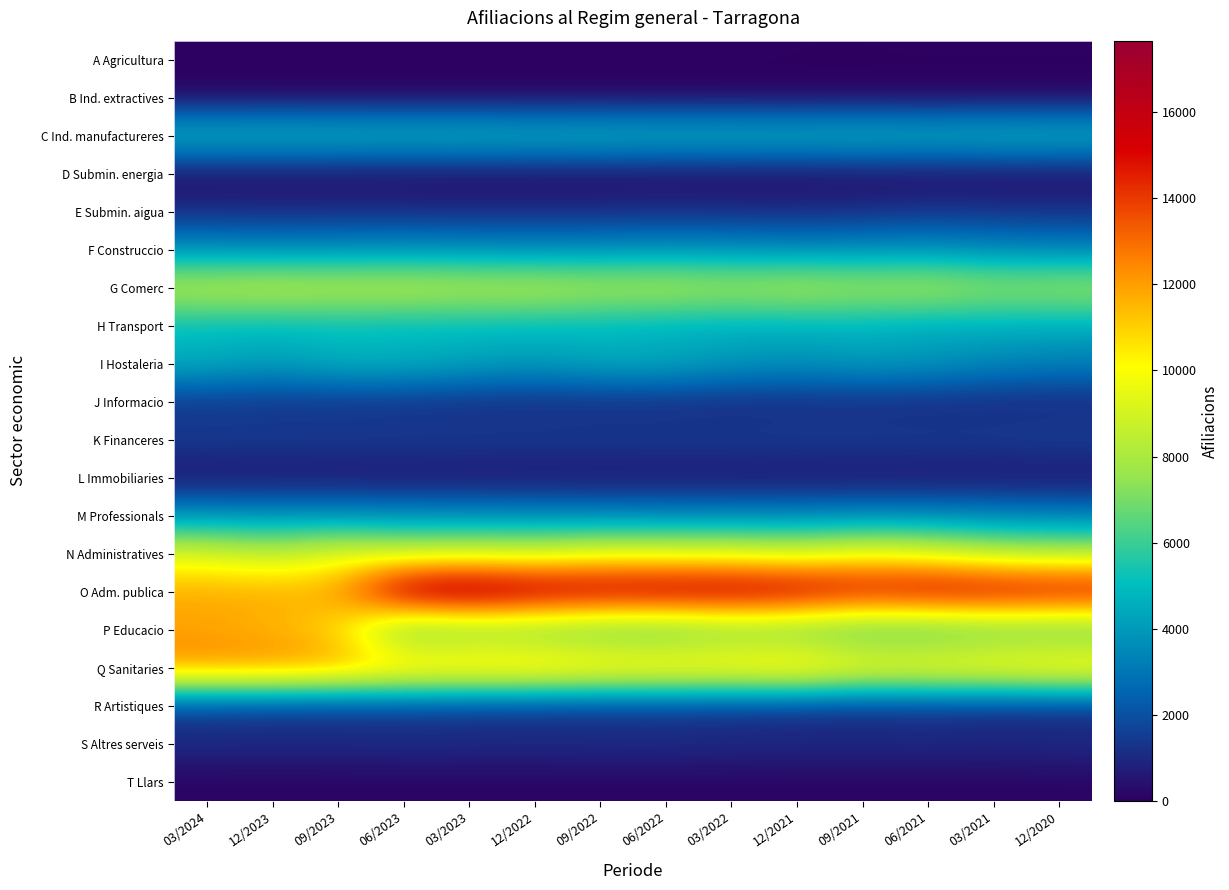

Reading left to right, extract all data points from this chart.

A Agricultura: 03/2024=60	12/2023=55	09/2023=55	06/2023=55	03/2023=50	12/2022=50	09/2022=50	06/2022=50	03/2022=50	12/2021=35	09/2021=35	06/2021=40	03/2021=40	12/2020=40
B Ind. extractives: 03/2024=5	12/2023=5	09/2023=5	06/2023=5	03/2023=5	12/2022=5	09/2022=5	06/2022=5	03/2022=5	12/2021=5	09/2021=5	06/2021=5	03/2021=5	12/2020=5
C Ind. manufactureres: 03/2024=5385	12/2023=5405	09/2023=5390	06/2023=5330	03/2023=5390	12/2022=5255	09/2022=5355	06/2022=5200	03/2022=5280	12/2021=5195	09/2021=5350	06/2021=5160	03/2021=5335	12/2020=5290
D Submin. energia: 03/2024=105	12/2023=105	09/2023=105	06/2023=110	03/2023=105	12/2022=110	09/2022=105	06/2022=105	03/2022=105	12/2021=105	09/2021=105	06/2021=105	03/2021=110	12/2020=110
E Submin. aigua: 03/2024=1110	12/2023=1080	09/2023=1095	06/2023=1075	03/2023=1050	12/2022=1060	09/2022=1075	06/2022=1105	03/2022=1080	12/2021=1080	09/2021=1140	06/2021=1340	03/2021=1265	12/2020=1260
F Construccio: 03/2024=3660	12/2023=3545	09/2023=3615	06/2023=3695	03/2023=3630	12/2022=3540	09/2022=3615	06/2022=3695	03/2022=3670	12/2021=3500	09/2021=3605	06/2021=3630	03/2021=3445	12/2020=3265
G Comerc: 03/2024=8745	12/2023=8980	09/2023=8755	06/2023=8890	03/2023=8650	12/2022=8765	09/2022=8415	06/2022=8615	03/2022=8230	12/2021=8600	09/2021=8185	06/2021=8480	03/2021=7885	12/2020=8105
H Transport: 03/2024=4850	12/2023=4725	09/2023=4905	06/2023=4705	03/2023=4830	12/2022=4760	09/2022=4725	06/2022=4440	03/2022=4505	12/2021=4485	09/2021=4610	06/2021=4310	03/2021=4485	12/2020=4435
I Hostaleria: 03/2024=4720	12/2023=4245	09/2023=4820	06/2023=4825	03/2023=4435	12/2022=4150	09/2022=4605	06/2022=4620	03/2022=4085	12/2021=3875	09/2021=4190	06/2021=4060	03/2021=3580	12/2020=3350
J Informacio: 03/2024=1220	12/2023=1185	09/2023=1120	06/2023=1065	03/2023=990	12/2022=985	09/2022=960	06/2022=950	03/2022=905	12/2021=945	09/2021=910	06/2021=895	03/2021=895	12/2020=890
K Financeres: 03/2024=1605	12/2023=1595	09/2023=1615	06/2023=1600	03/2023=1595	12/2022=1590	09/2022=1580	06/2022=1590	03/2022=1595	12/2021=1640	09/2021=1645	06/2021=1625	03/2021=1630	12/2020=1720
L Immobiliaries: 03/2024=290	12/2023=280	09/2023=285	06/2023=285	03/2023=290	12/2022=285	09/2022=300	06/2022=310	03/2022=300	12/2021=280	09/2021=295	06/2021=290	03/2021=290	12/2020=285
M Professionals: 03/2024=3775	12/2023=3785	09/2023=3720	06/2023=3645	03/2023=3590	12/2022=3570	09/2022=3435	06/2022=3440	03/2022=3400	12/2021=3445	09/2021=3500	06/2021=3500	03/2021=3415	12/2020=3285
N Administratives: 03/2024=9370	12/2023=8535	09/2023=9595	06/2023=8875	03/2023=9145	12/2022=8890	09/2022=9565	06/2022=9415	03/2022=9460	12/2021=9020	09/2021=9865	06/2021=9380	03/2021=8420	12/2020=8210
O Adm. publica: 03/2024=11815	12/2023=11870	09/2023=11820	06/2023=17290	03/2023=17655	12/2022=17050	09/2022=16665	06/2022=16875	03/2022=16780	12/2021=16635	09/2021=15705	06/2021=16230	03/2021=16235	12/2020=16005
P Educacio: 03/2024=11820	12/2023=11400	09/2023=10760	06/2023=5640	03/2023=6295	12/2022=6070	09/2022=5710	06/2022=5445	03/2022=6190	12/2021=5835	09/2021=5415	06/2021=5270	03/2021=5720	12/2020=5575
Q Sanitaries: 03/2024=12560	12/2023=12635	09/2023=12350	06/2023=11980	03/2023=11925	12/2022=12000	09/2022=11605	06/2022=11615	03/2022=11445	12/2021=11875	09/2021=10835	06/2021=10970	03/2021=11140	12/2020=11480
R Artistiques: 03/2024=1325	12/2023=1230	09/2023=1245	06/2023=1275	03/2023=1180	12/2022=1125	09/2022=1100	06/2022=1125	03/2022=1070	12/2021=1000	09/2021=930	06/2021=1070	03/2021=905	12/2020=905
S Altres serveis: 03/2024=1130	12/2023=1125	09/2023=1125	06/2023=1150	03/2023=1150	12/2022=1140	09/2022=1165	06/2022=1180	03/2022=1120	12/2021=1115	09/2021=1100	06/2021=1120	03/2021=1065	12/2020=1165
T Llars: 03/2024=65	12/2023=65	09/2023=65	06/2023=70	03/2023=65	12/2022=70	09/2022=70	06/2022=65	03/2022=70	12/2021=70	09/2021=70	06/2021=70	03/2021=75	12/2020=75